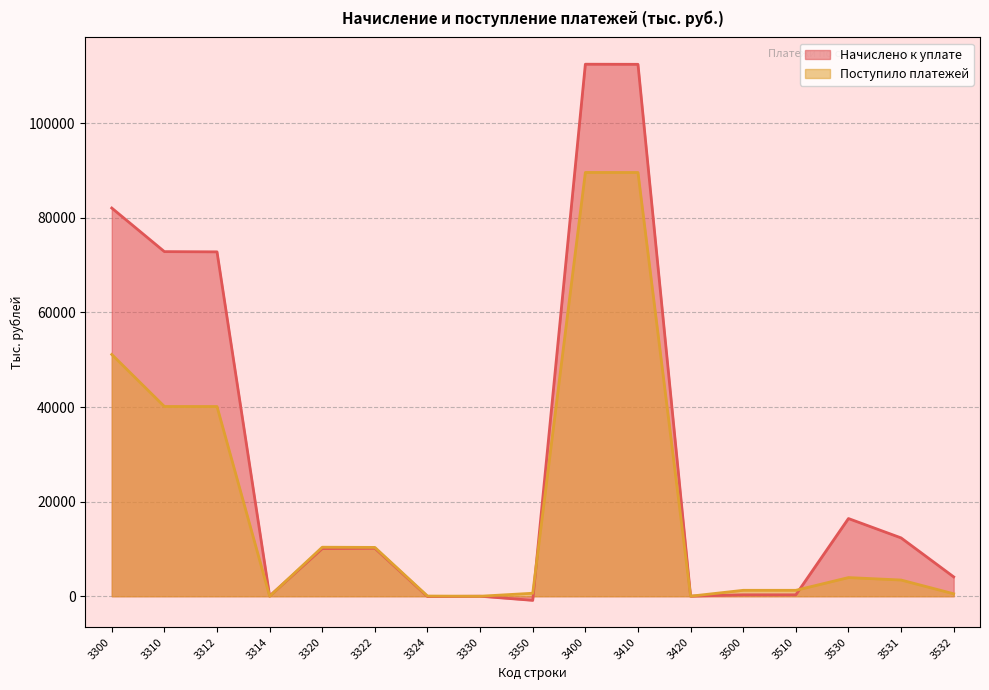

List the series in order of their overall mean, highest first.

Начислено к уплате, Поступило платежей